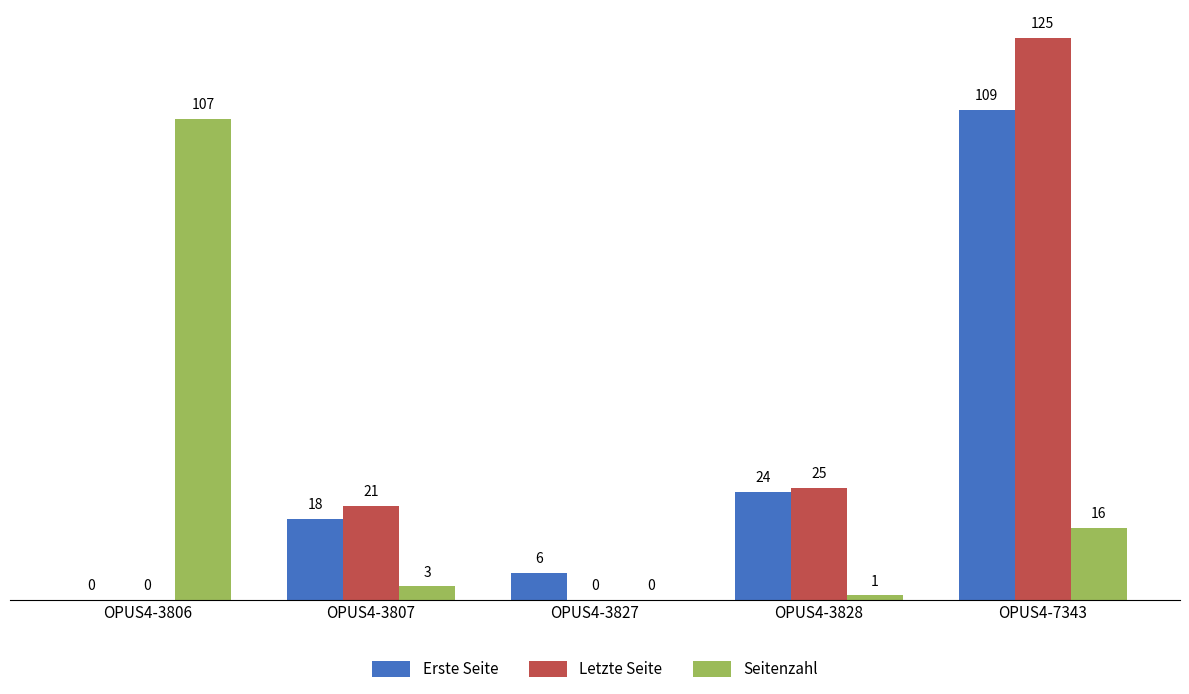

Which series has the widest spread of values?

Letzte Seite